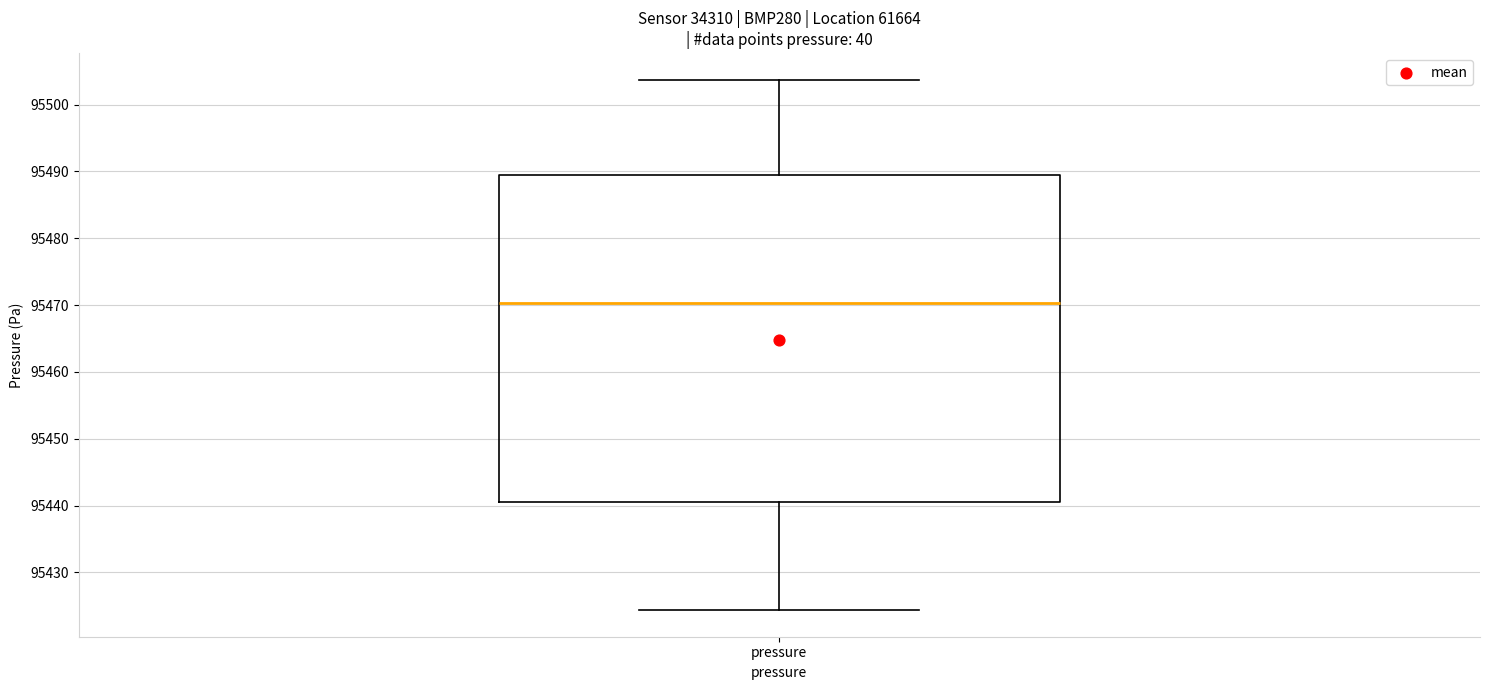

Read this box plot against the y-axis: the position of the median line, the range covered by the box, and the ends of both whiskers. The values are not printed on the chart, so give them approximately, as read against the axis.

median 95470, box 95440 to 95489, whiskers 95424 to 95504